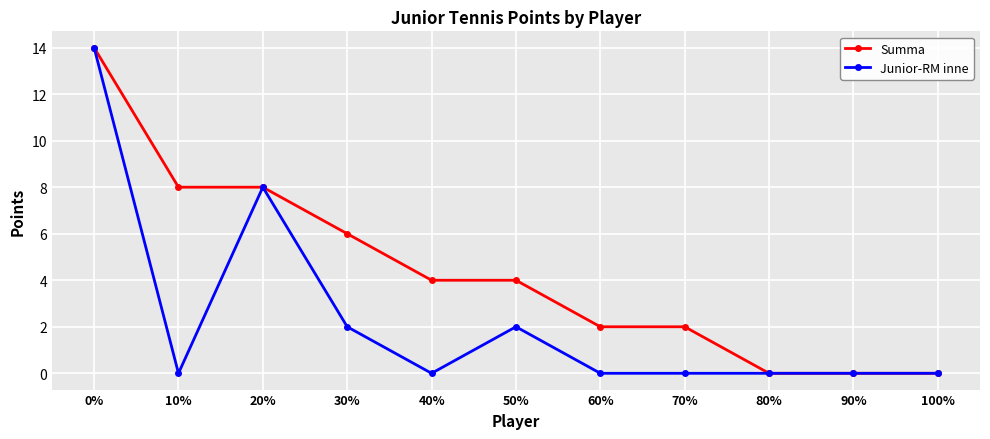

Count the number of categories in the chart.

11